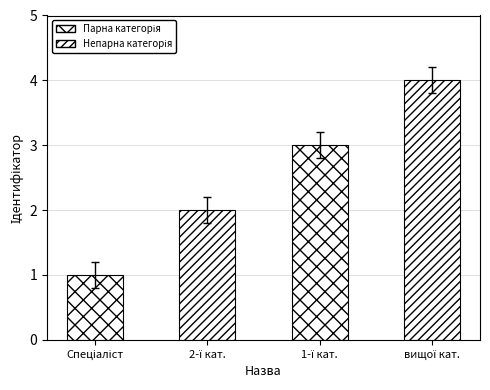

Rank the categories by value from highest to lowest.

Спеціаліст вищої категорії, Спеціаліст першої категорії, Спеціаліст другої категорії, Спеціаліст